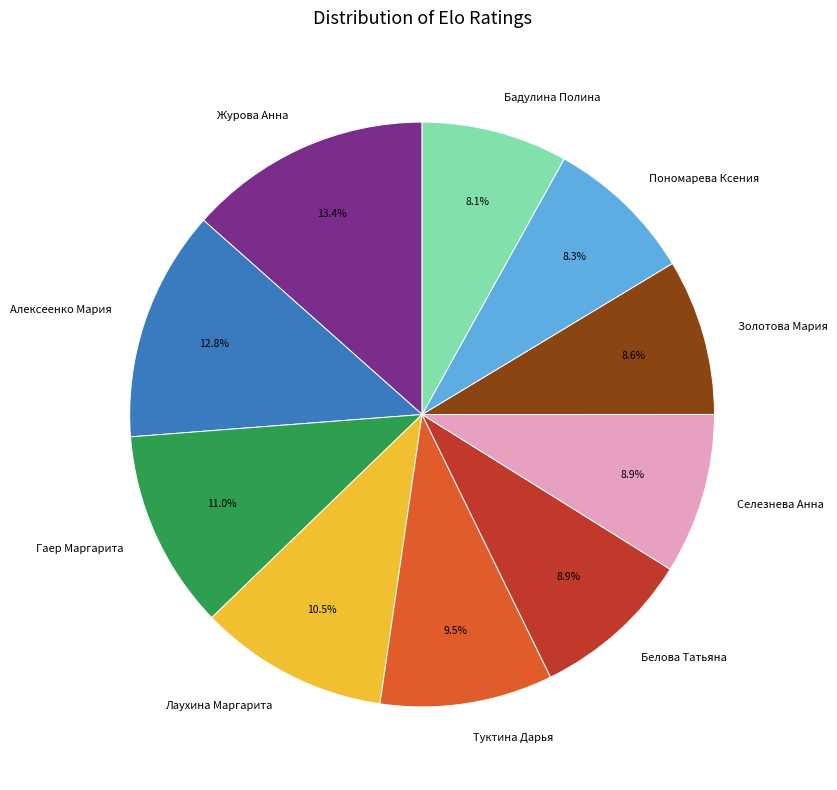

Is Белова Татьяна the majority of the pie?

No